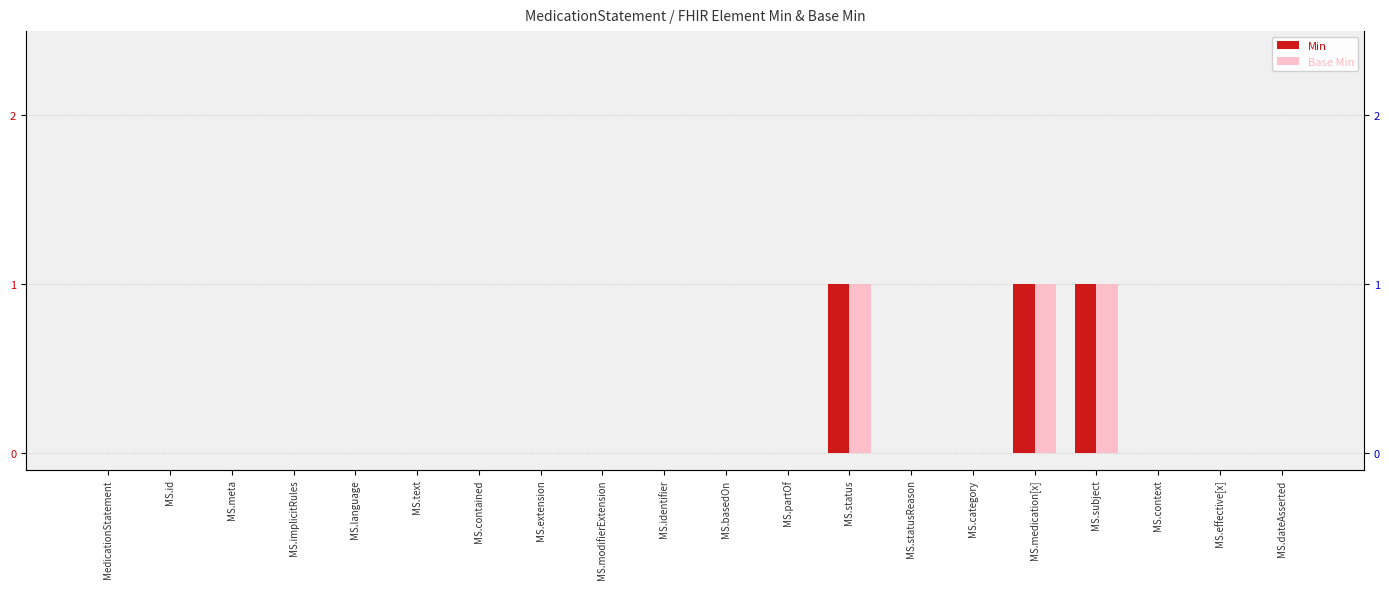

What are all the series names shown in the legend?

Min, Base Min